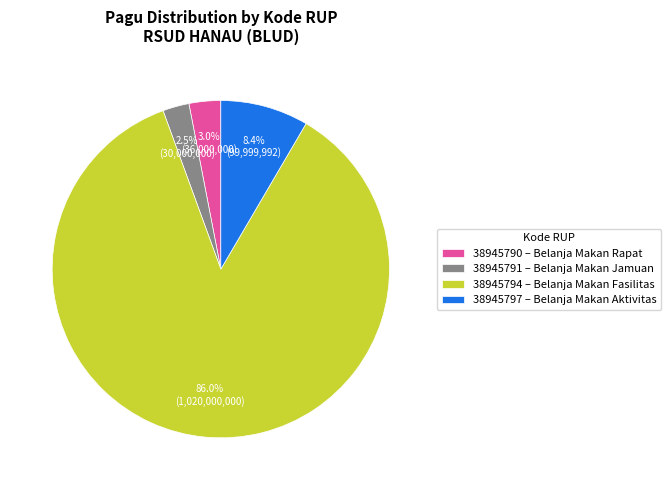

Do 38945794 and 38945790 together represent more than half of the pie?

Yes